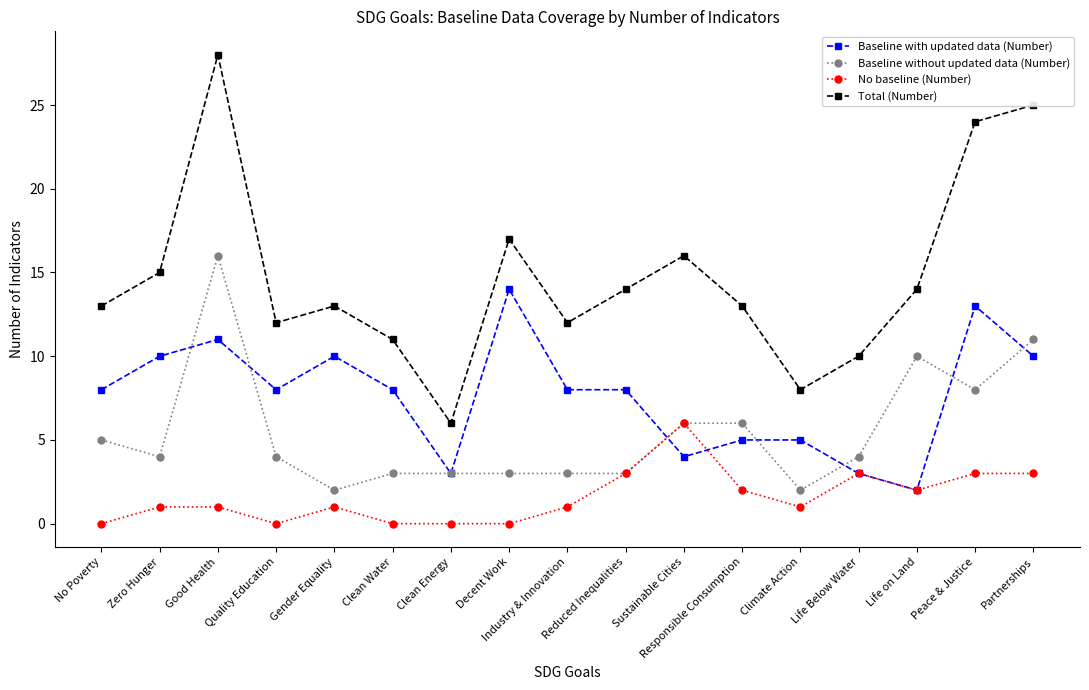

What is the difference between the Baseline without updated data (Number) values at Clean Water and No Poverty?

2